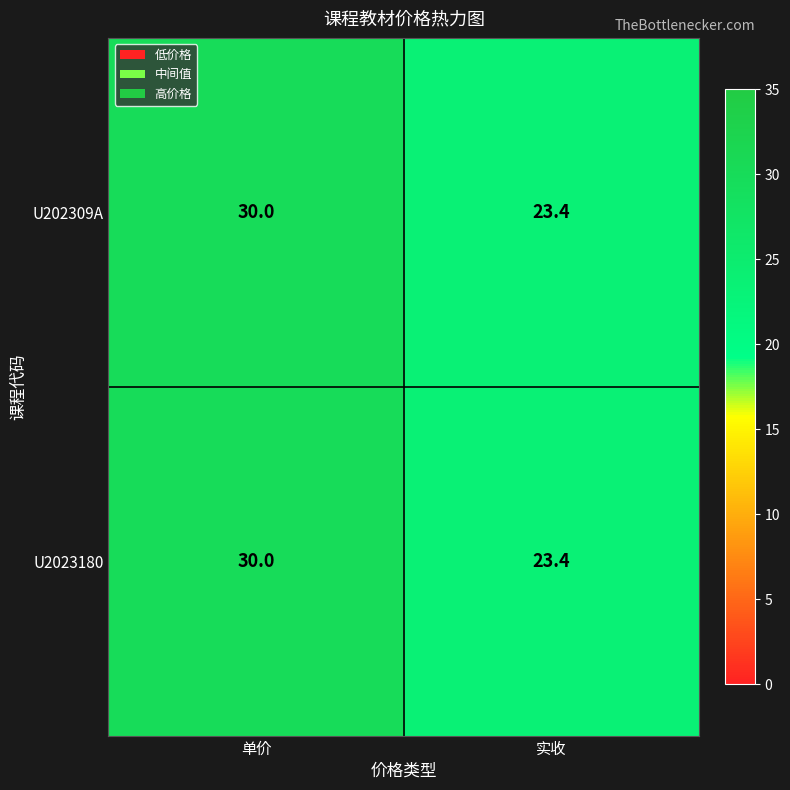

At which category is the sum across all series the highest?

单价